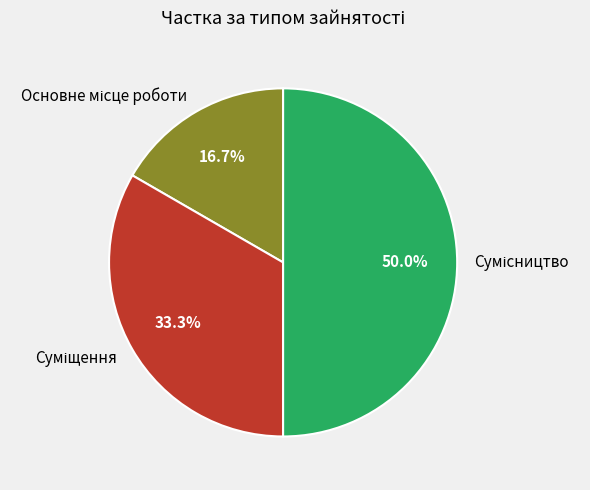

To the nearest percent, what is the difference between the Основне місце роботи and Сумісництво slice percentages?

33%